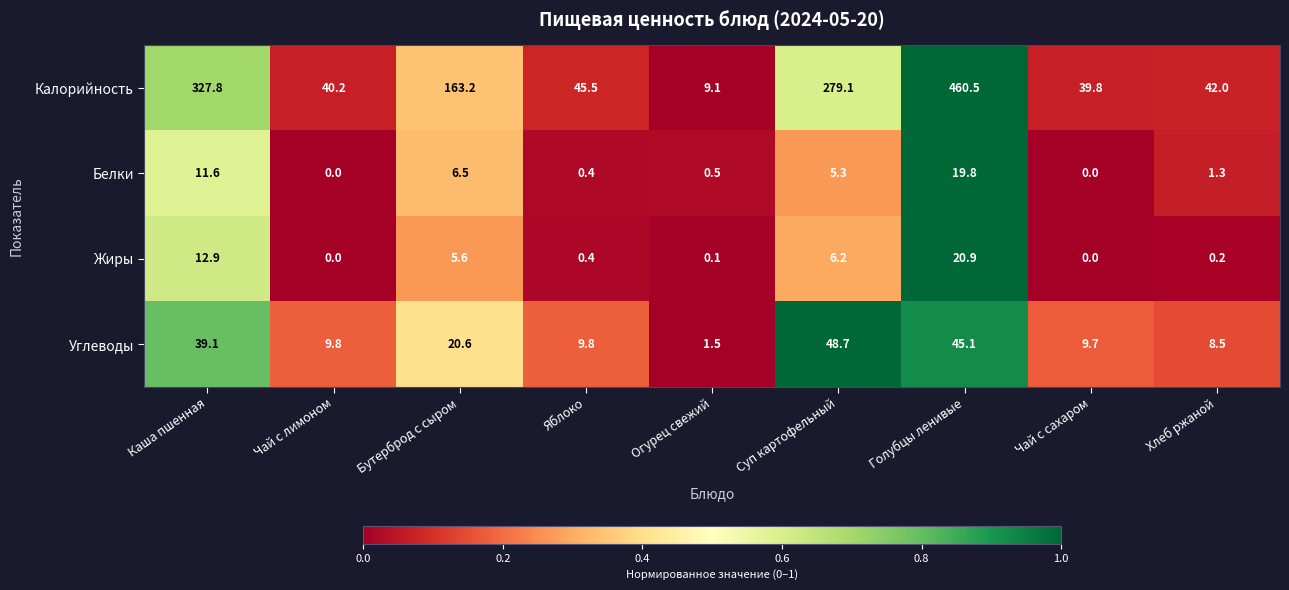

What is the maximum value shown in the chart?

460.5